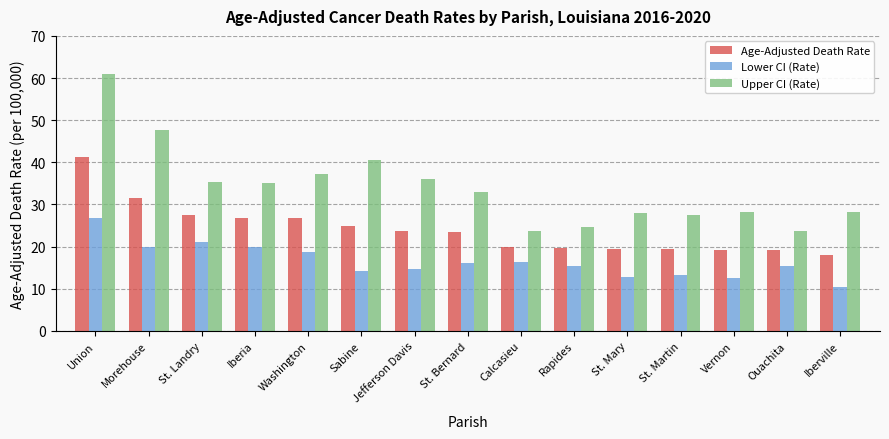

At which label is Upper CI (Rate) closest to 42?

Sabine